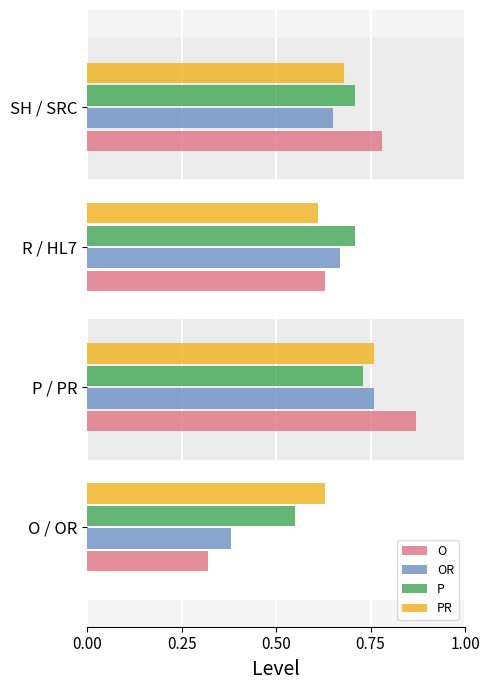

How many OR values are between 0 and 1?

4